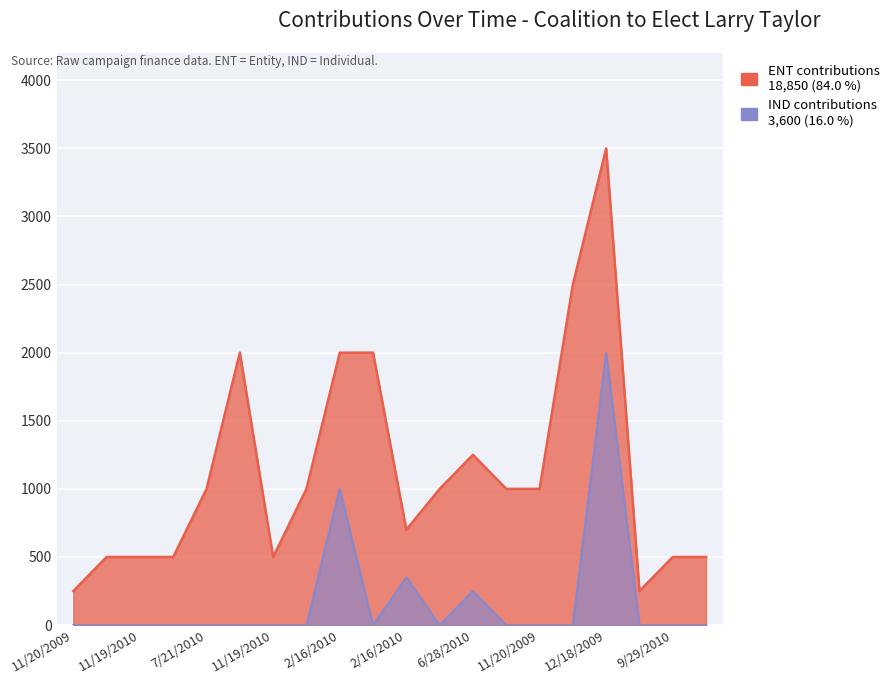

What is the change in value from 2/16/2010 to 10/22/2010?

-350